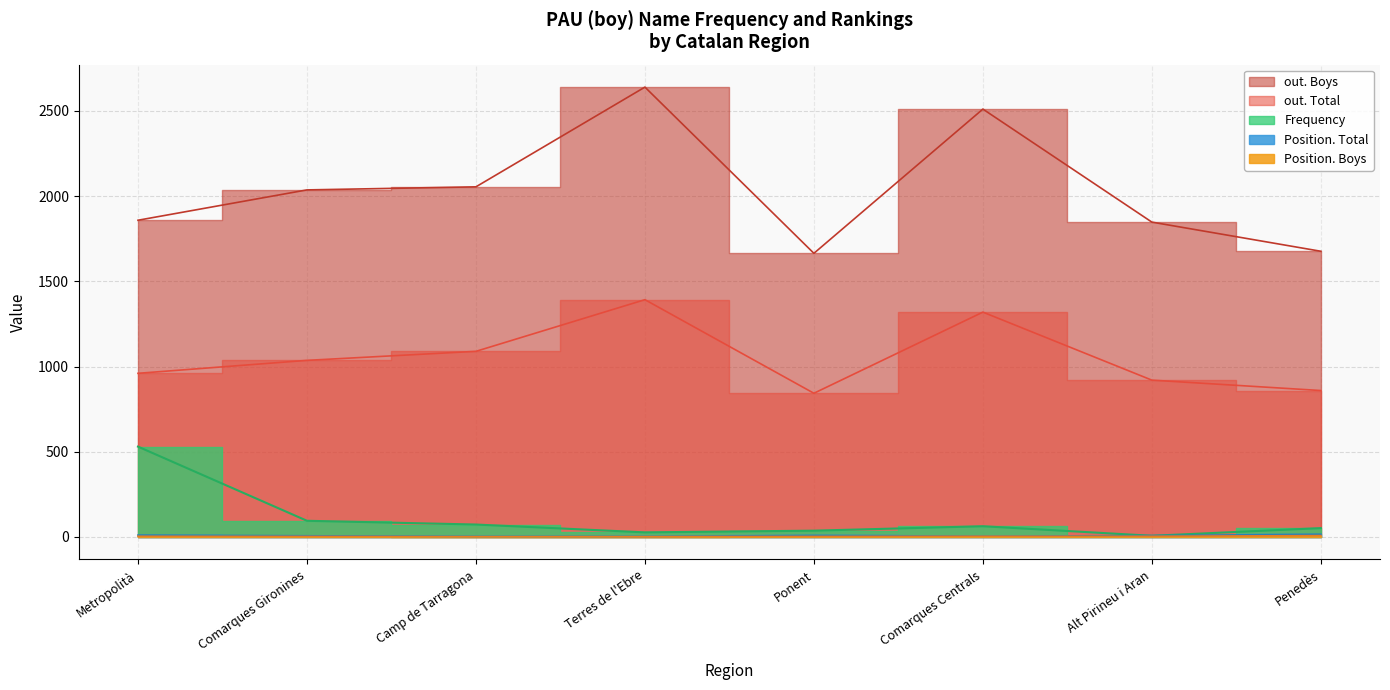

What is the value of the Frequency point at the 8th from the left?

52